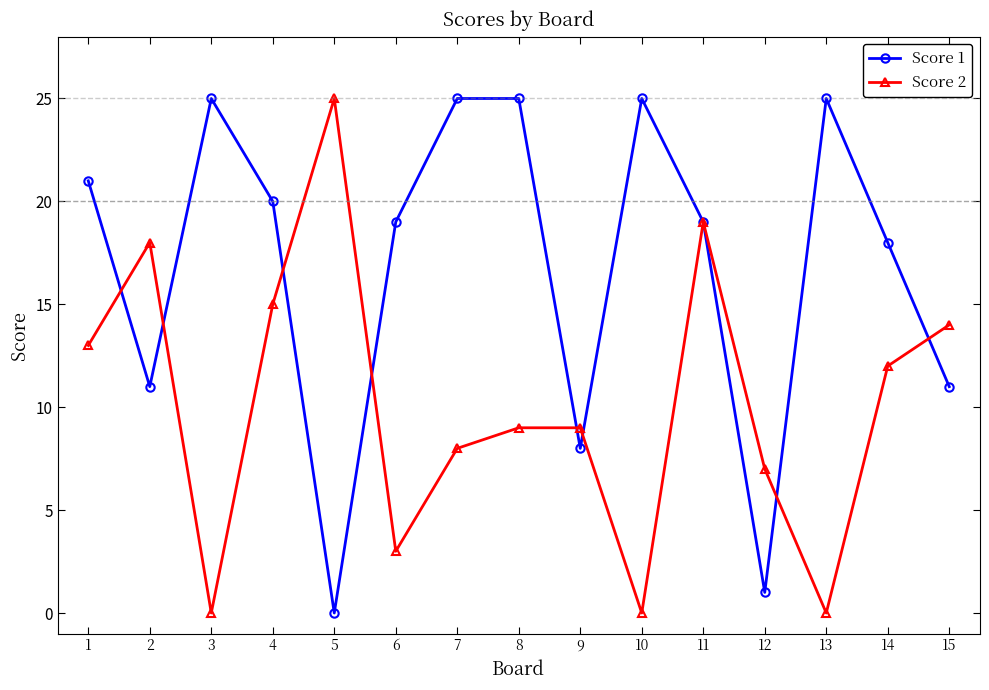

Where does the Score 1 series first go above 19?

1